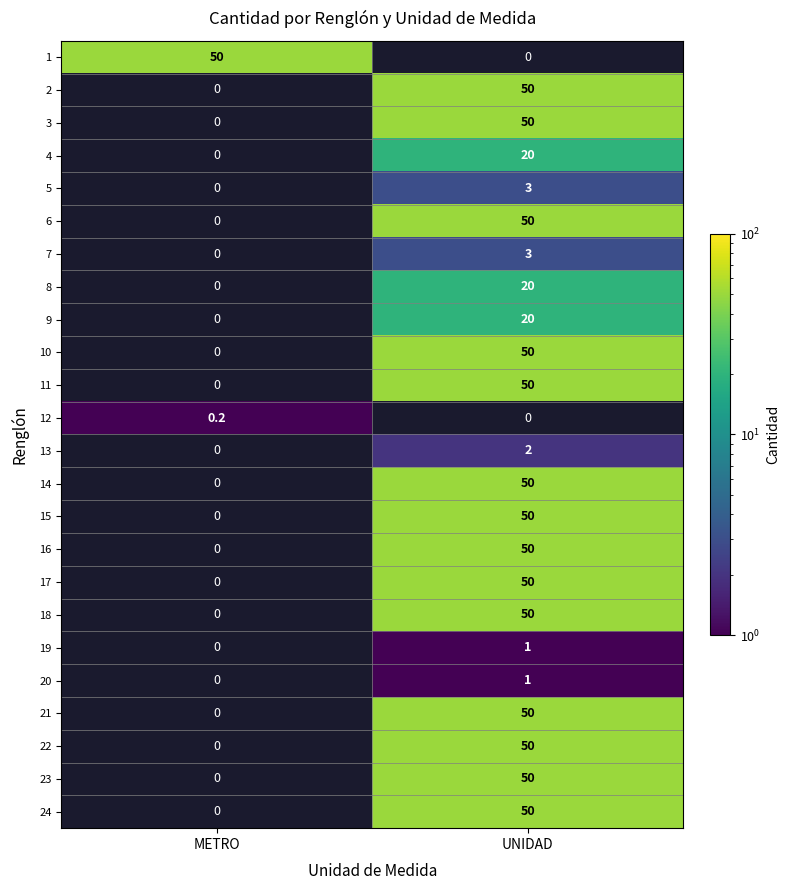

True or false: 12 has a value of 0.2 at METRO.

True